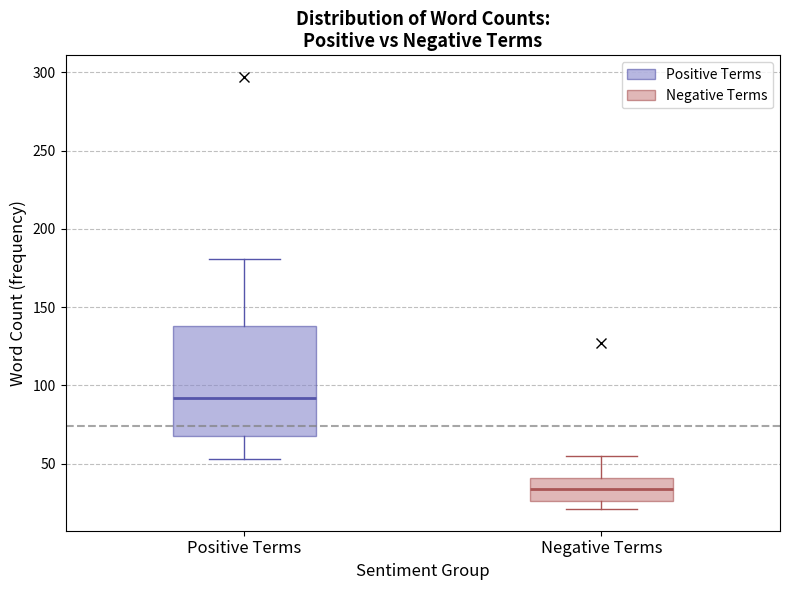

Reading left to right, read every box against the y-axis: the position of its median line, the range the box covers, and the ends of its whiskers. The values are not printed on the chart, so give them approximately, as read against the axis.

Positive Terms: median 90, box 70 to 140, whiskers 55 to 180
Negative Terms: median 35, box 25 to 40, whiskers 20 to 55